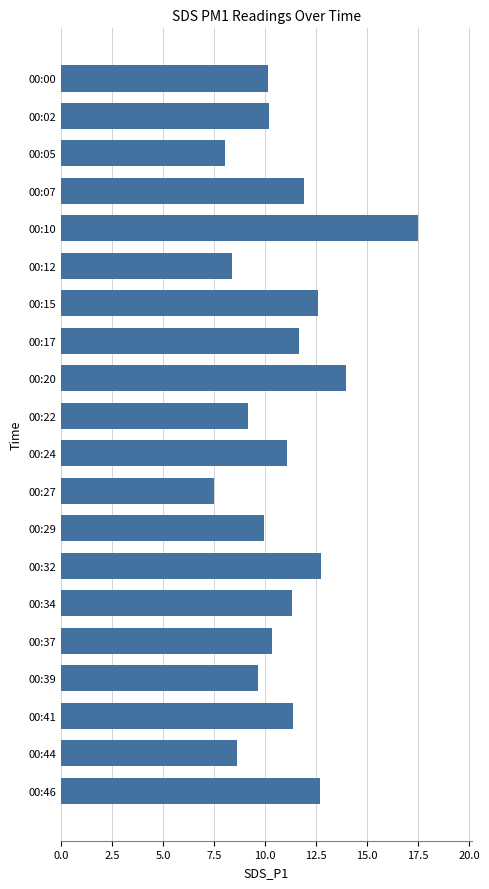

Which has a higher value, 00:46 or 00:22?

00:46